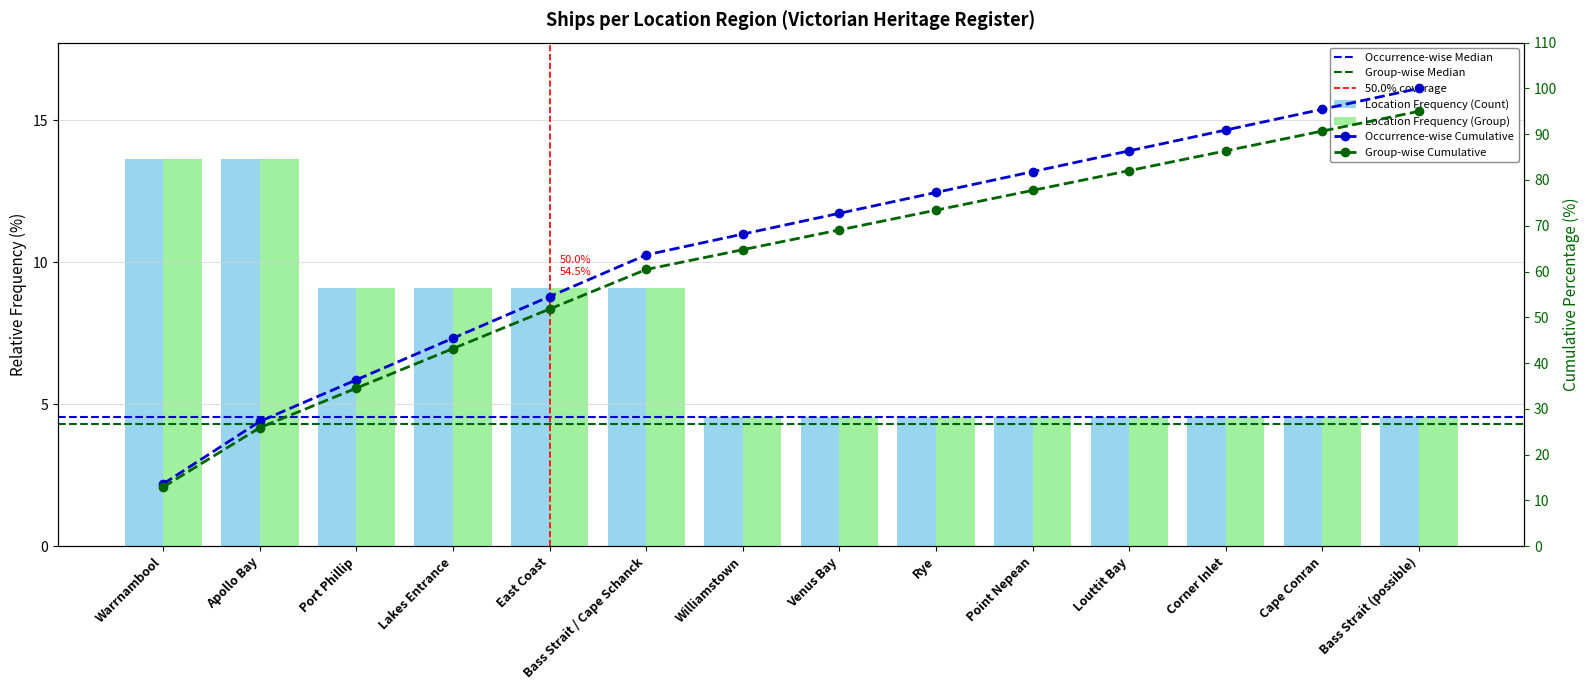

What is the difference between the second highest and minimum values?

9.1